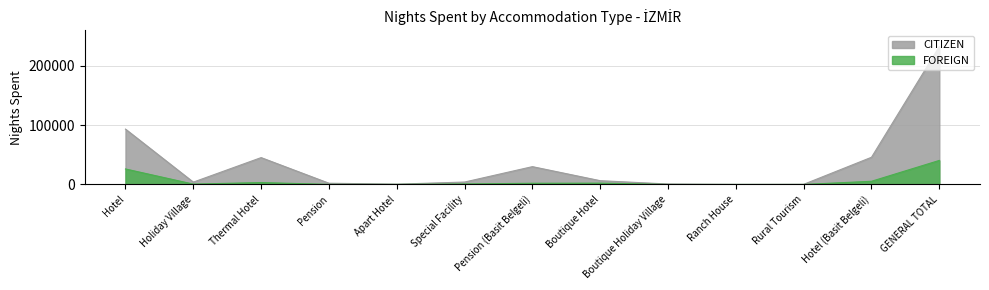

Reading left to right, extract all data points from this chart.

FOREIGN: Hotel=26148	Holiday Village=586	Thermal Hotel=3224	Pension=91	Apart Hotel=77	Special Facility=843	Pension (Basit Belgeli)=2010	Boutique Hotel=2197	Boutique Holiday Village=5	Ranch House=3	Rural Tourism=0	Hotel (Basit Belgeli)=5366	GENERAL TOTAL=40550
CITIZEN: Hotel=93378	Holiday Village=3919	Thermal Hotel=45303	Pension=2081	Apart Hotel=467	Special Facility=4059	Pension (Basit Belgeli)=30051	Boutique Hotel=6346	Boutique Holiday Village=743	Ranch House=109	Rural Tourism=220	Hotel (Basit Belgeli)=45875	GENERAL TOTAL=232551